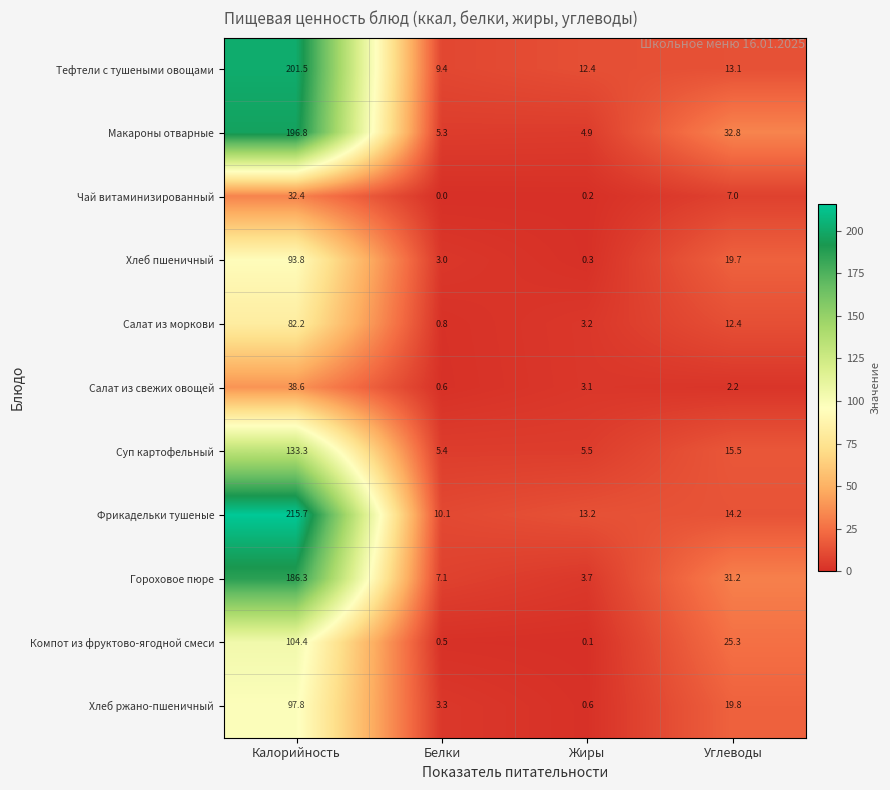

What is the sum of the Макароны отварные values at Углеводы and Калорийность?

229.6